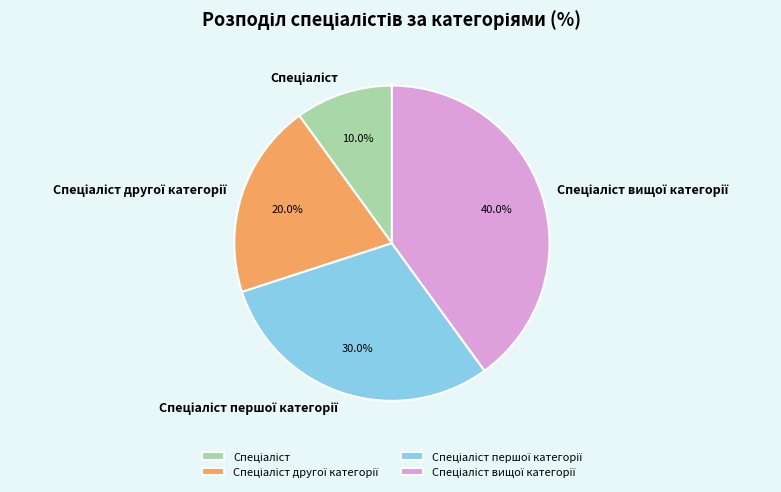

Is there any slice that represents more than half of the pie?

No